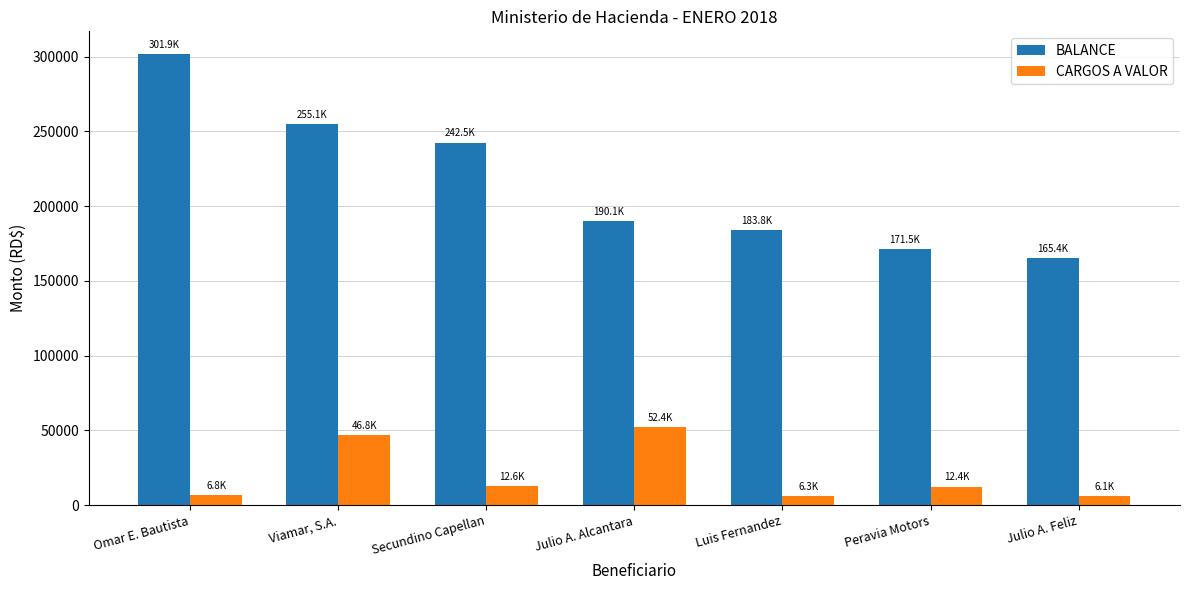

True or false: BALANCE has a value of 190138.6 at Julio A. Alcantara.

True